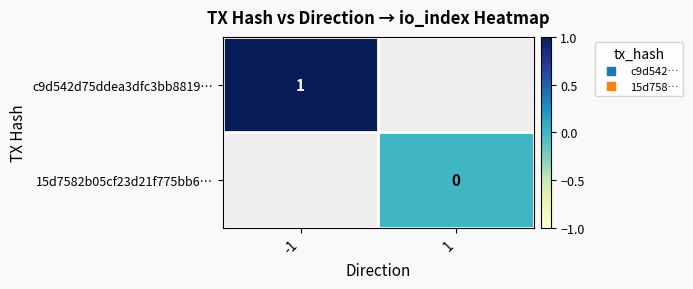

How many data points does each series have?

2